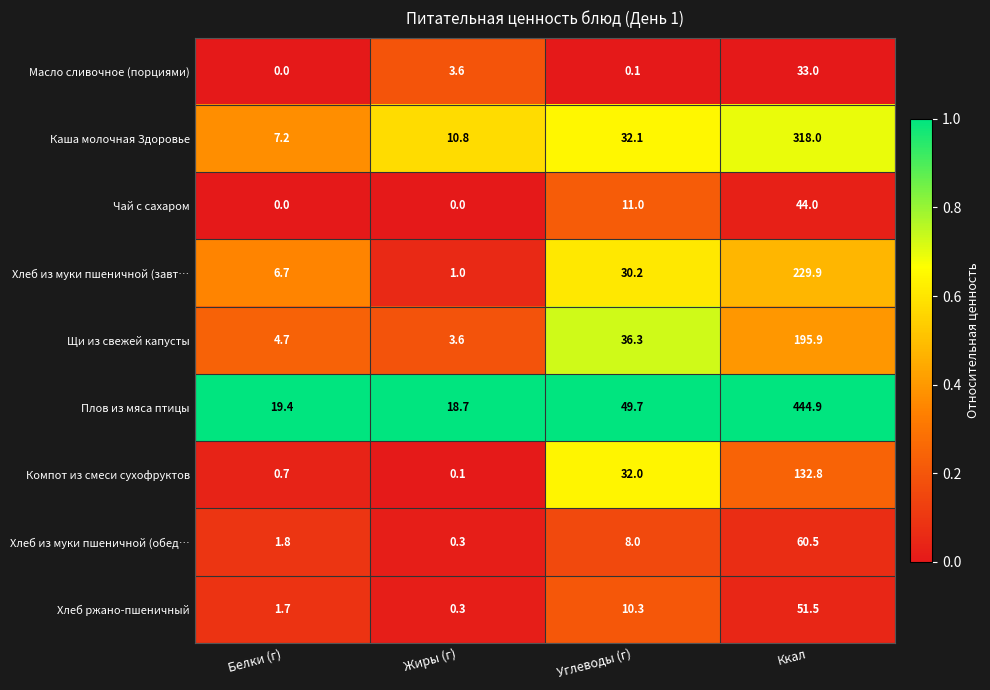

What is the maximum value shown in the chart?

444.9